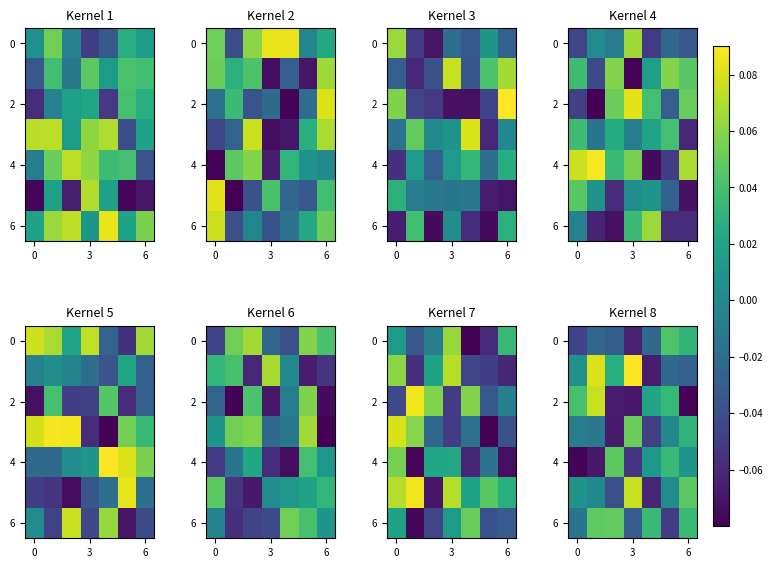

What is the difference between the second highest and minimum values in the 2 series?

0.1